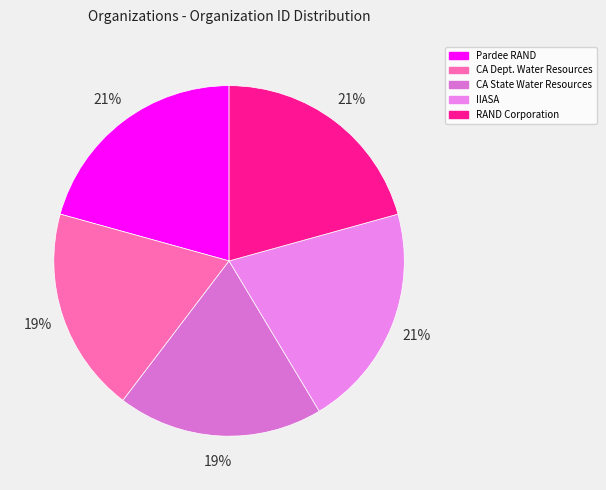

How many slices are in this pie chart?

5